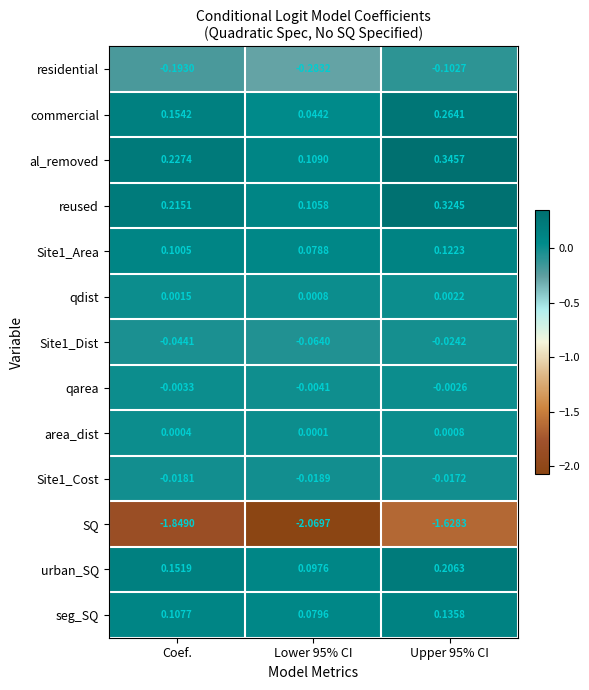

Which series has the largest range (max minus min)?

SQ